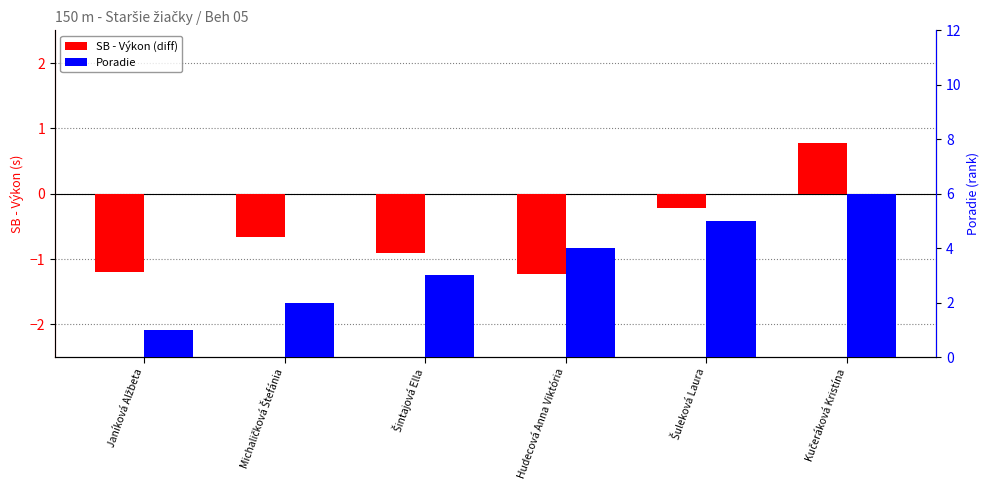

What is the minimum value shown in the chart?

-1.2